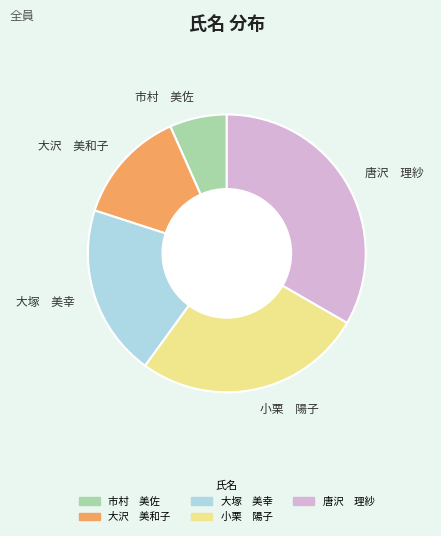

The 大沢 美和子 slice represents 13% of the pie. True or false?

True